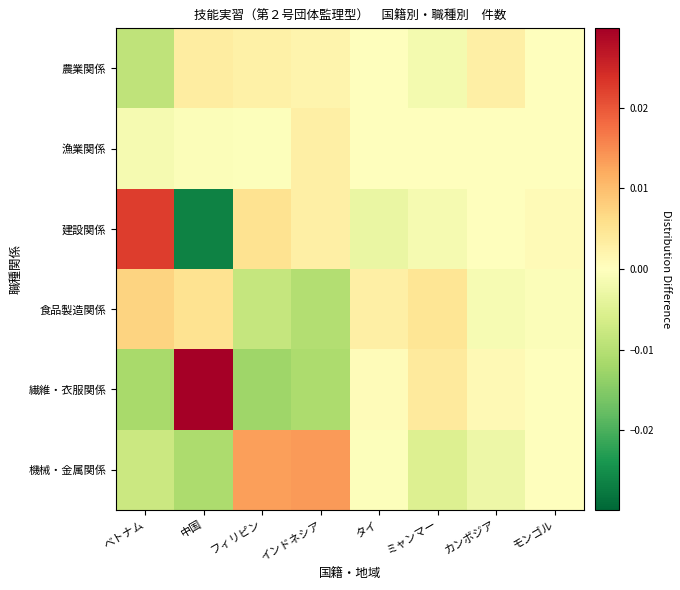

Reading left to right, extract all data points from this chart.

農業関係: ベトナム=-0.0	中国=0.0	フィリピン=0.0	インドネシア=0.0	タイ=-0.0	ミャンマー=-0.0	カンボジア=0.0	モンゴル=-0.0
漁業関係: ベトナム=-0.0	中国=-0.0	フィリピン=-0.0	インドネシア=0.0	タイ=-0.0	ミャンマー=-0.0	カンボジア=-0.0	モンゴル=-0.0
建設関係: ベトナム=0.0	中国=-0.0	フィリピン=0.0	インドネシア=0.0	タイ=-0.0	ミャンマー=-0.0	カンボジア=-0.0	モンゴル=0.0
食品製造関係: ベトナム=0.0	中国=0.0	フィリピン=-0.0	インドネシア=-0.0	タイ=0.0	ミャンマー=0.0	カンボジア=-0.0	モンゴル=-0.0
繊維・衣服関係: ベトナム=-0.0	中国=0.0	フィリピン=-0.0	インドネシア=-0.0	タイ=0.0	ミャンマー=0.0	カンボジア=0.0	モンゴル=-0.0
機械・金属関係: ベトナム=-0.0	中国=-0.0	フィリピン=0.0	インドネシア=0.0	タイ=-0.0	ミャンマー=-0.0	カンボジア=-0.0	モンゴル=-0.0